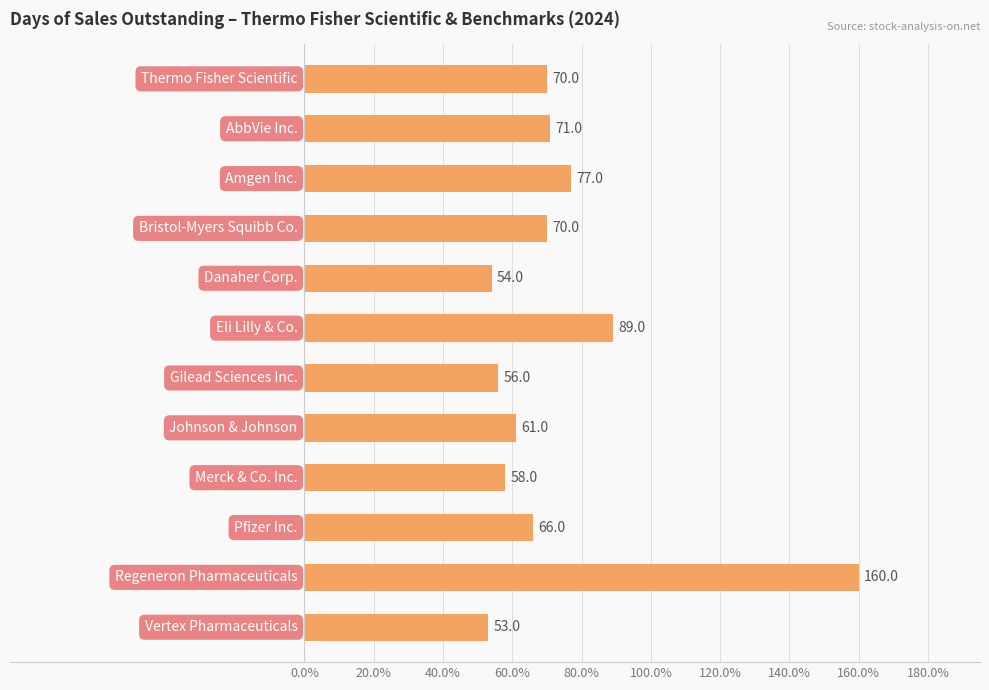

What is the value of the 8th bar from the top?

61